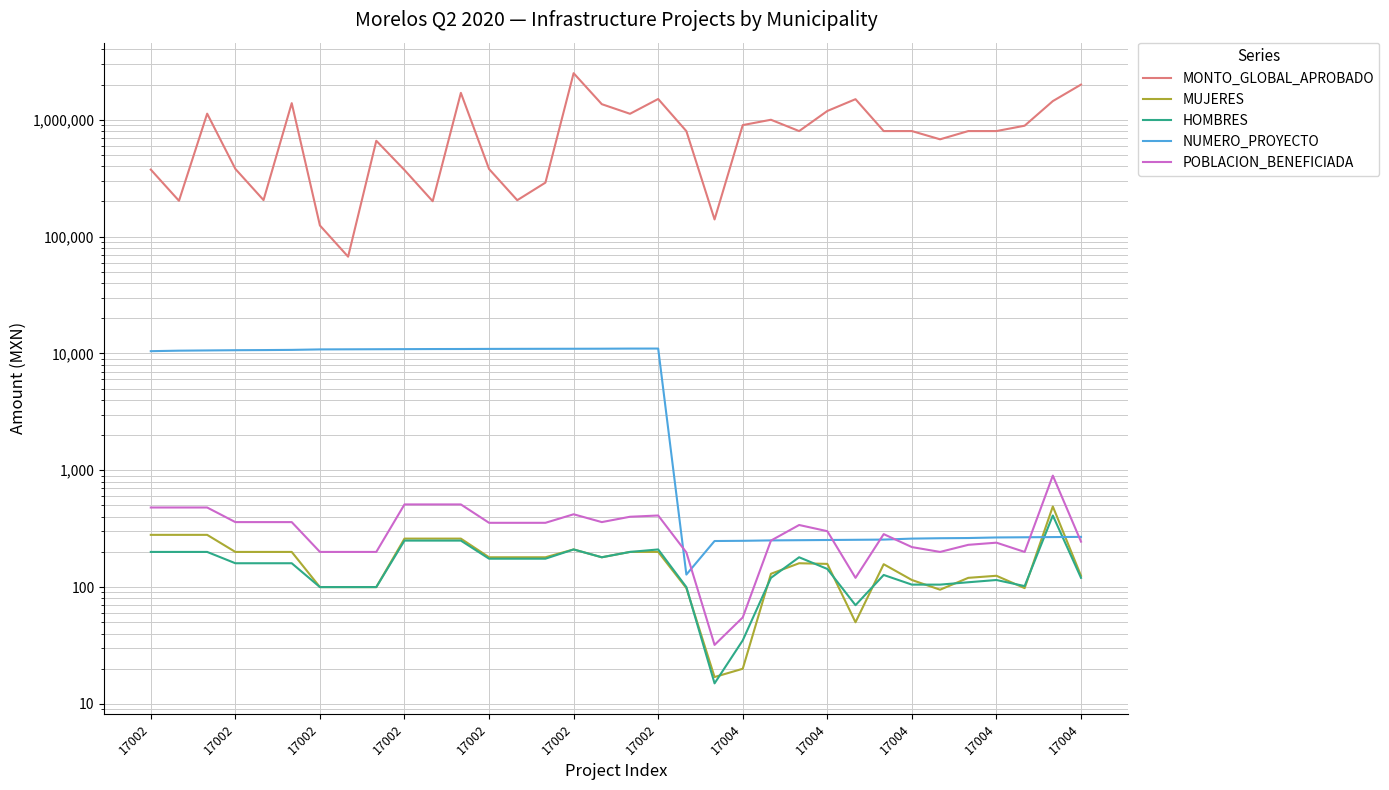

What is the difference between the highest and lowest values at 17004?

67195.6